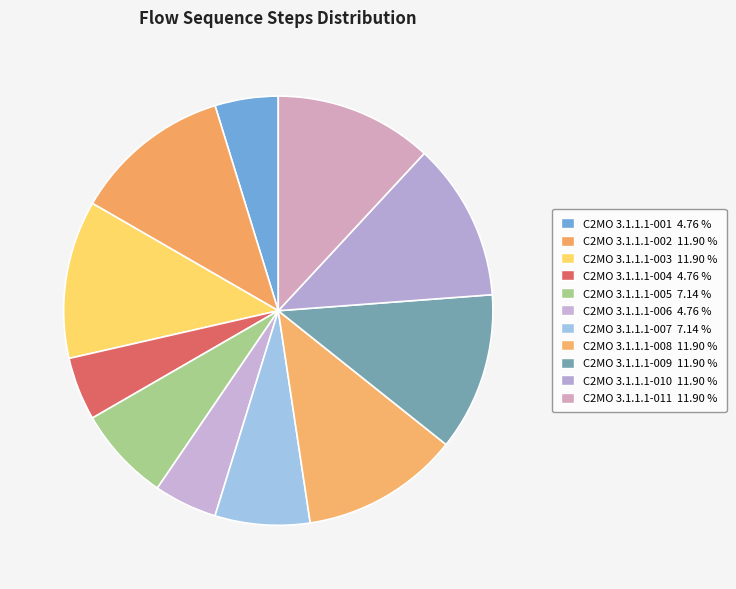

How many segments does this pie chart have?

11